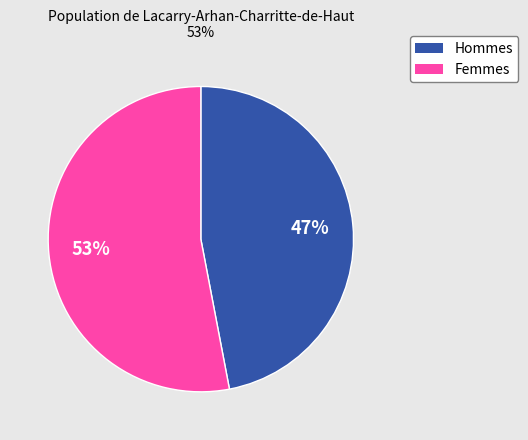

True or false: Femmes accounts for 53% of the total.

True